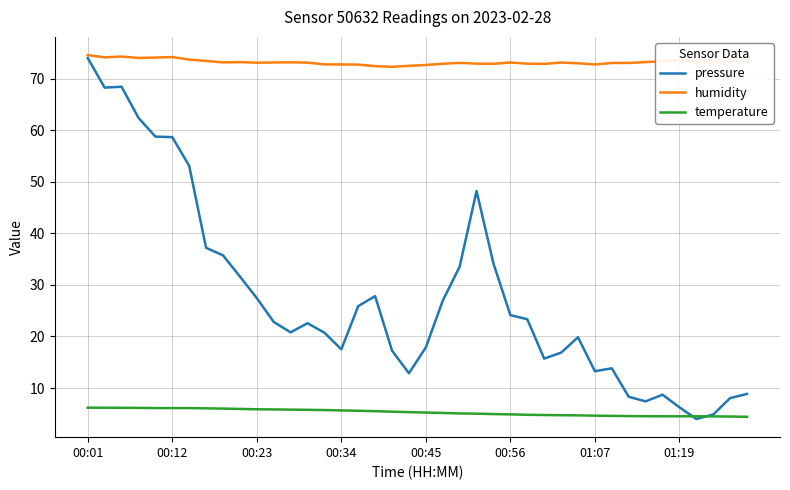

Which series has the largest range (max minus min)?

pressure